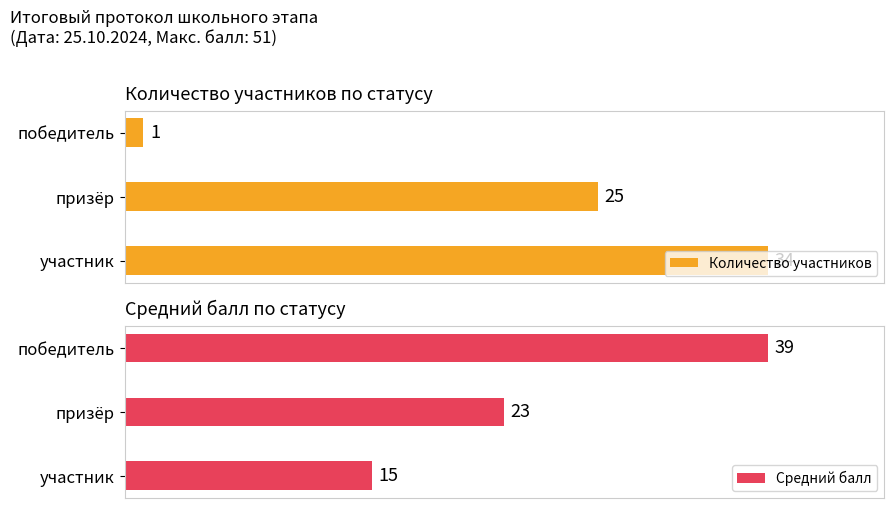

At which label is Количество участников closest to 17?

призёр